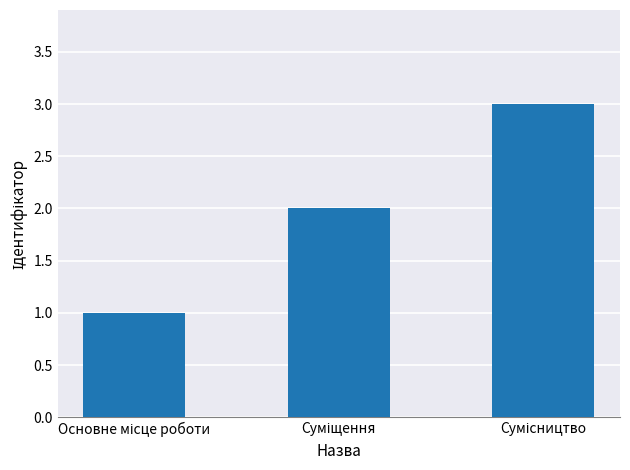

Reading left to right, what are all the values shown in this chart?

1	2	3